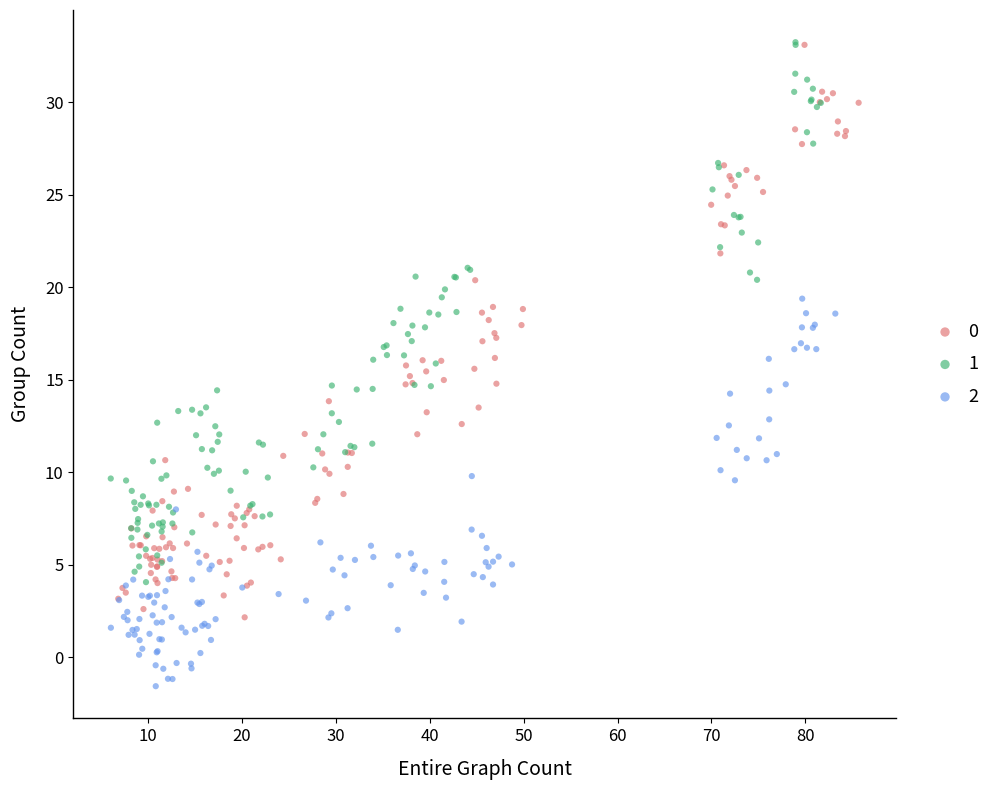

What are all the series names shown in the legend?

0, 1, 2